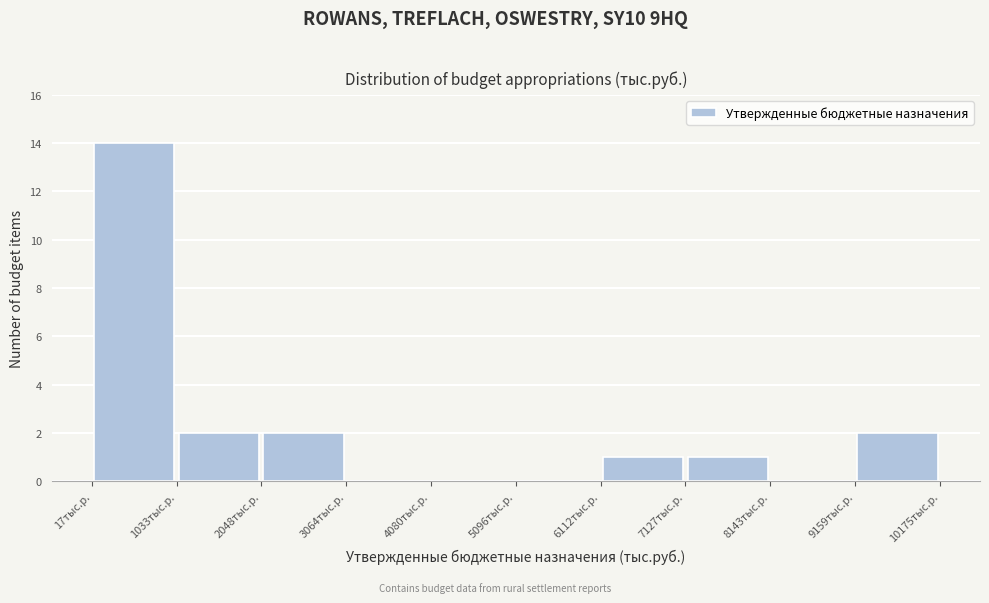

Reading left to right, transcribe this chart: for each bar, give the range it covers on the x-axis and its height. Neither the bar edges nor the heights are printed on the chart, so give them approximately, as read against the axes.

0 to 1000: 14
1000 to 2000: 2
2000 to 3000: 2
3000 to 4000: 0
4000 to 5000: 0
5000 to 6200: 0
6200 to 7200: 1
7200 to 8200: 1
8200 to 9200: 0
9200 to 10200: 2